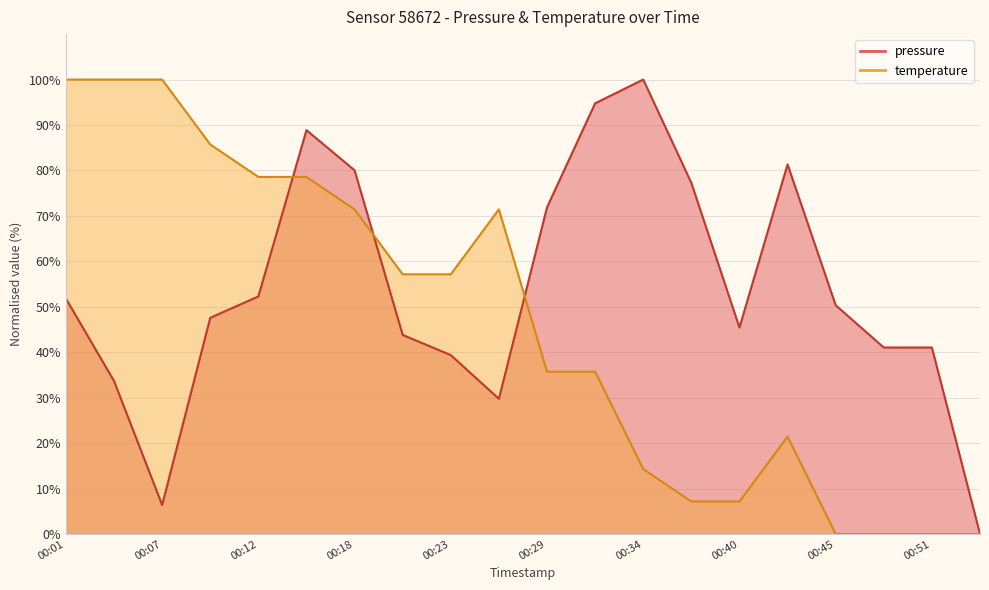

After their last crossing, which series has the higher values: temperature or pressure?

pressure